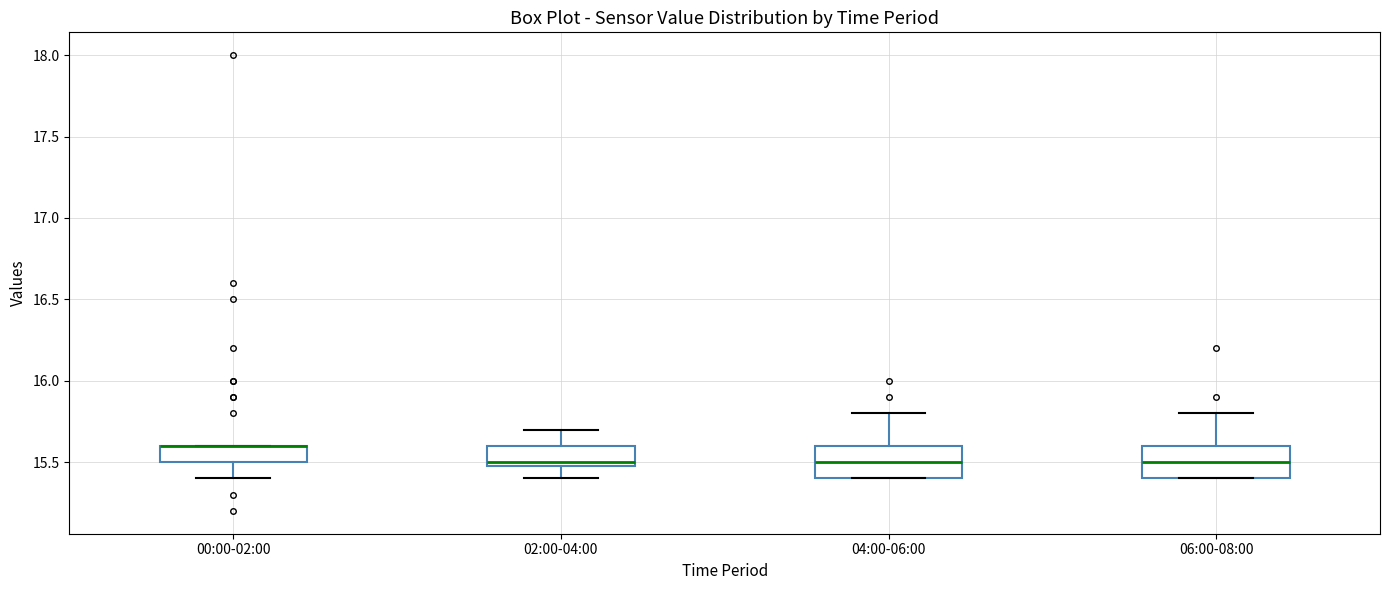

Where is the lower edge of the box for 04:00-06:00 on the y-axis? The values are not printed on the chart, so give them approximately, as read against the axis.

15.4